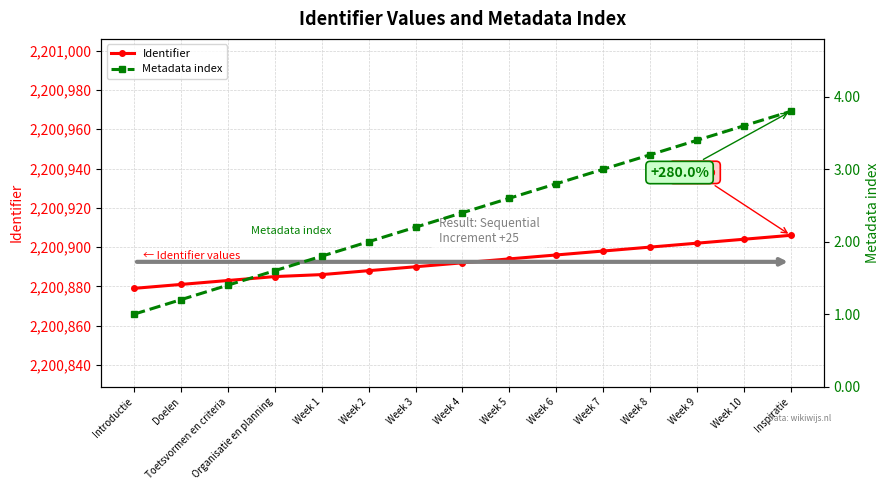

Which category has the lowest value in the Metadata index series?

Introductie